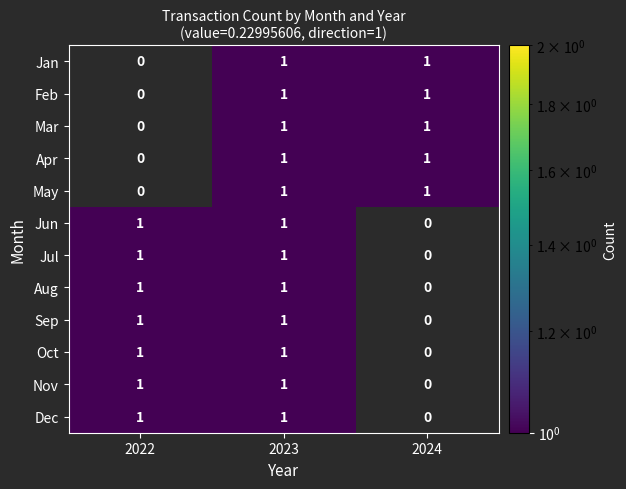

Which category has the lowest value in the Oct series?

2024